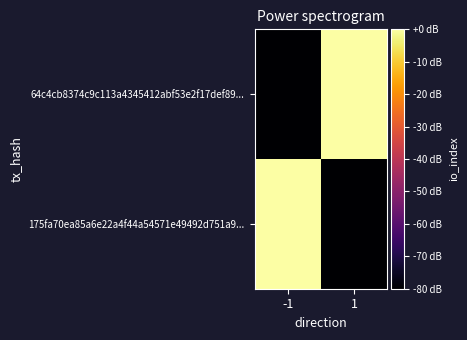

At which category is the sum across all series the highest?

1